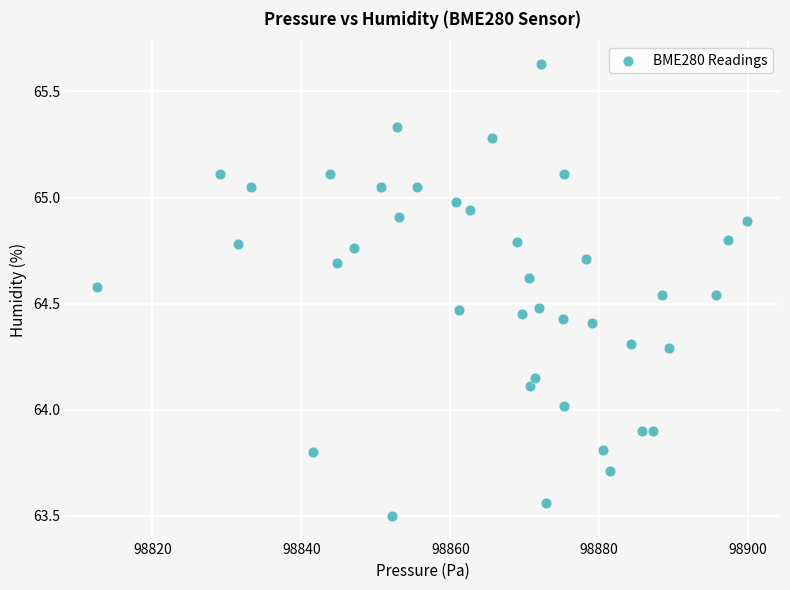

What is the range of X values (max minus min)?

87.3